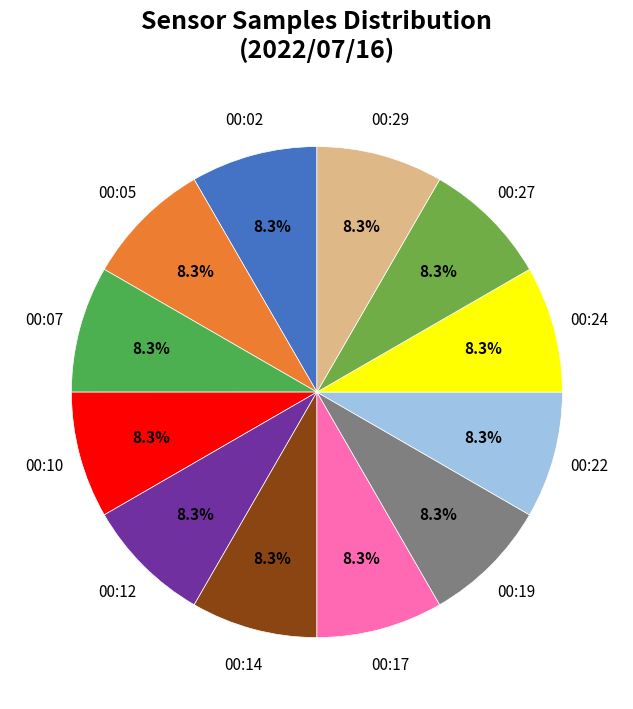

How many slices are in this pie chart?

12